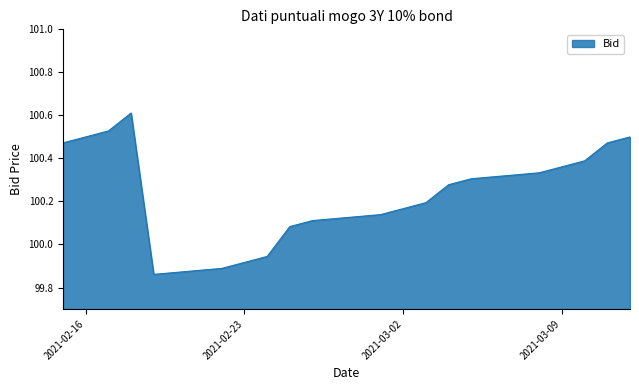

What is the greatest value displayed?

100.6